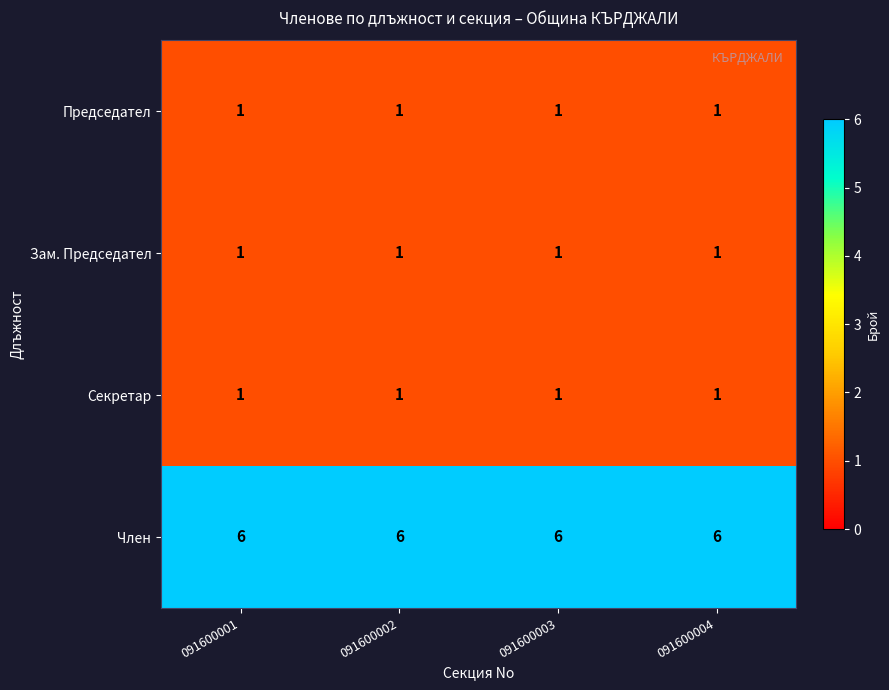

Which series has the largest total across all categories?

Член